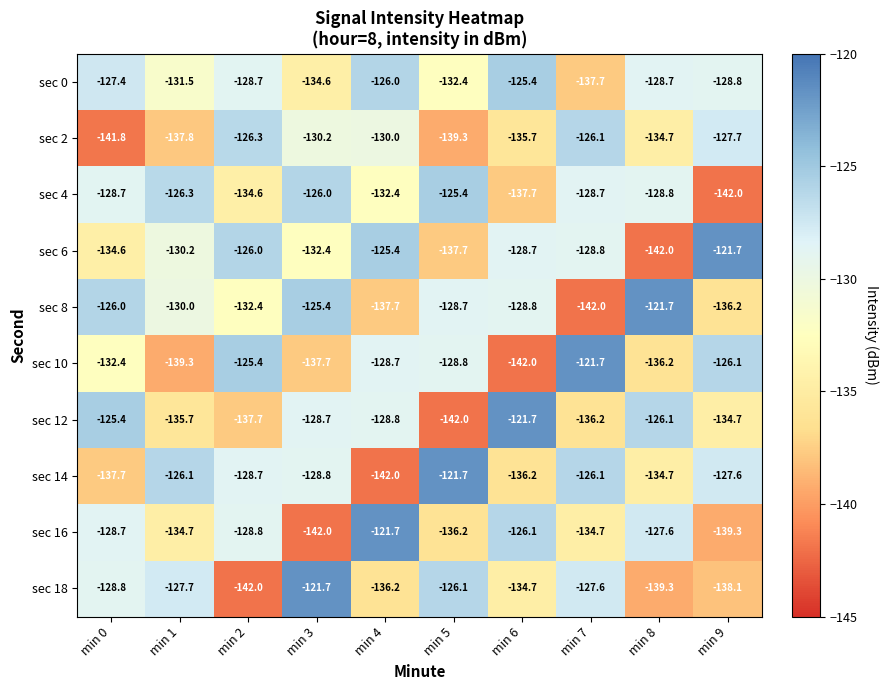

Between min 4 and min 8, which series saw the biggest shift?

sec 6